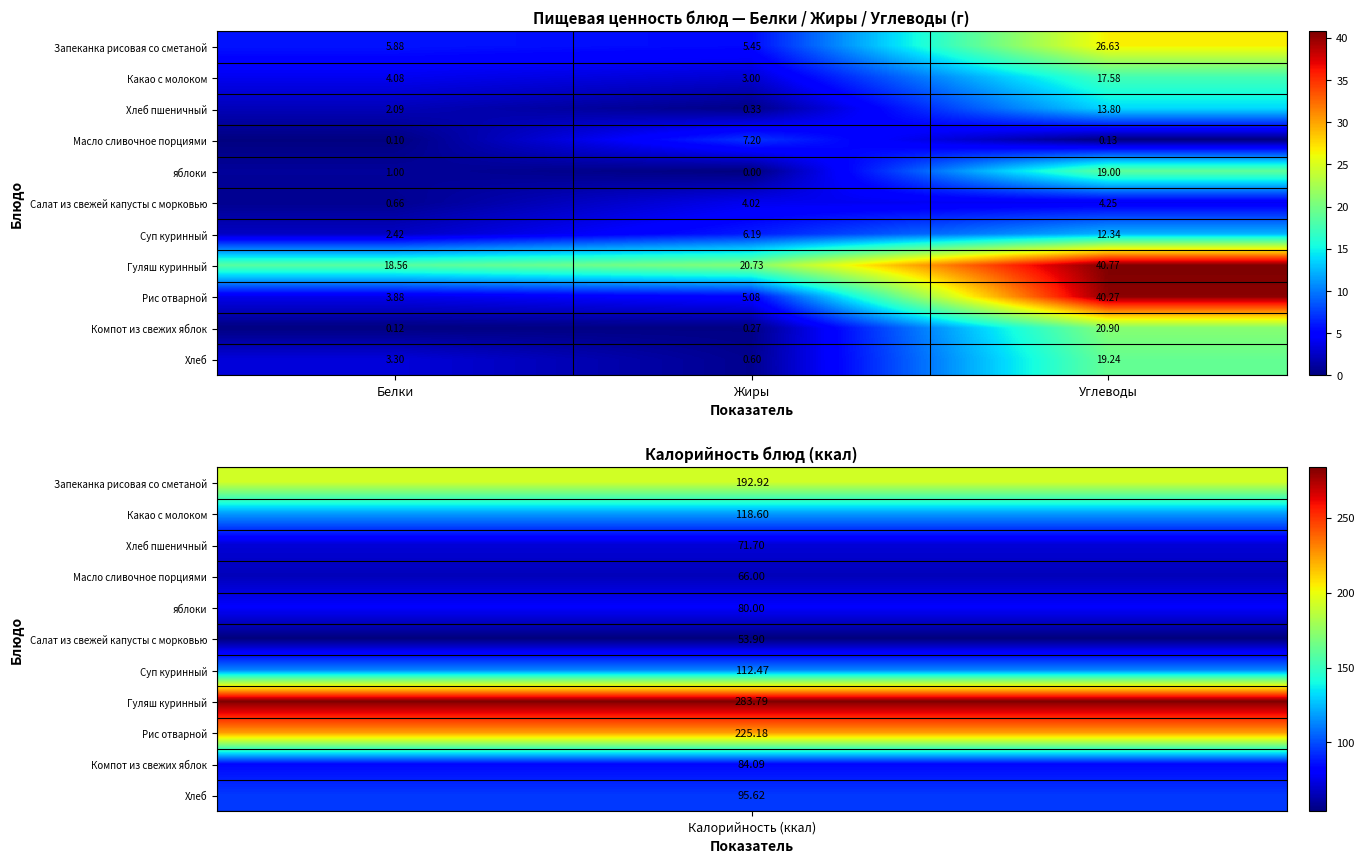

Which category has the highest value across all series?

Углеводы